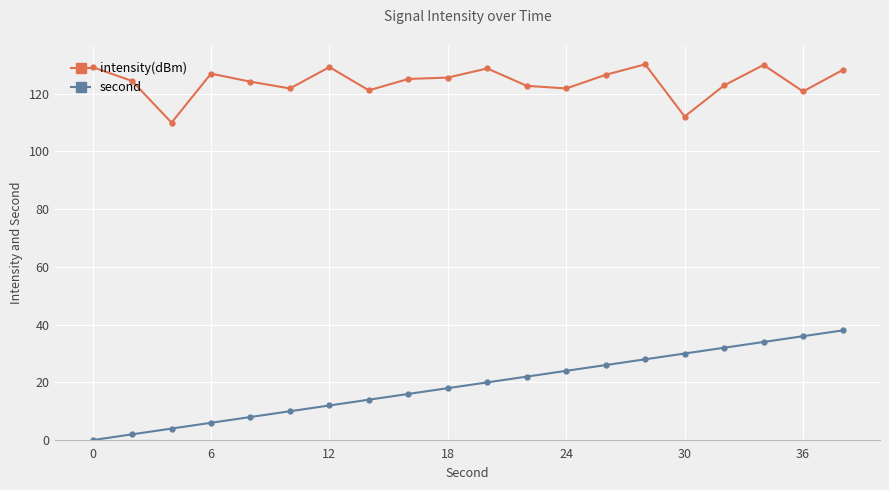

What is the value of the second point at the 8th from the left?

14.0